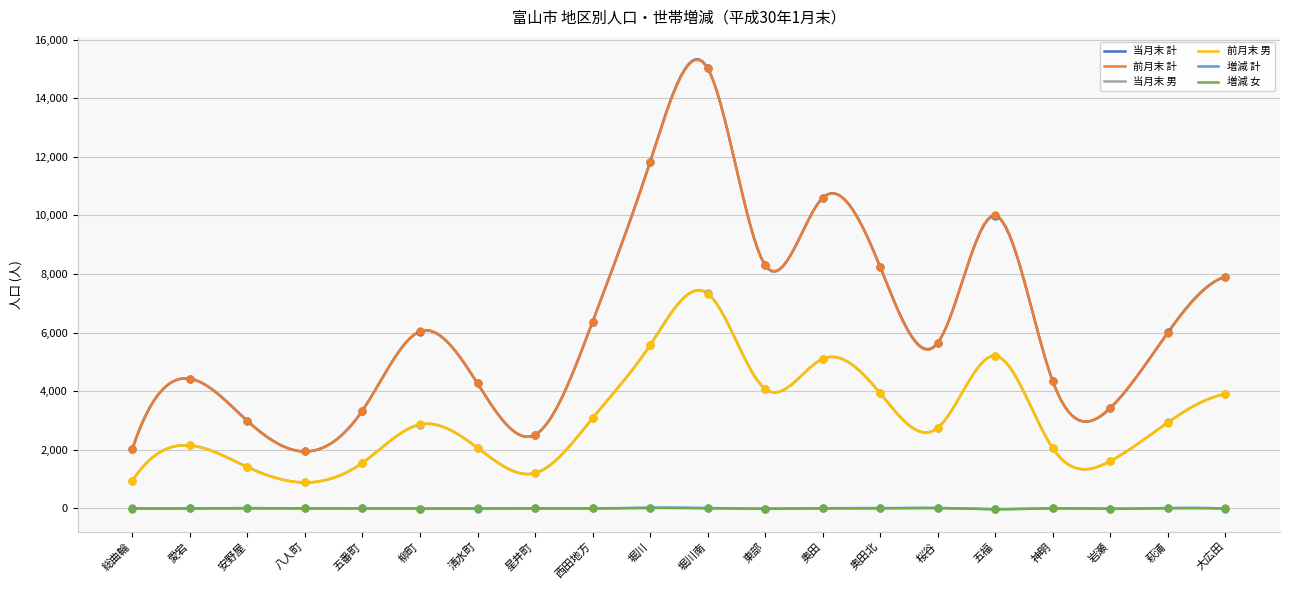

Which series reaches the maximum Y coordinate?

当月末 計